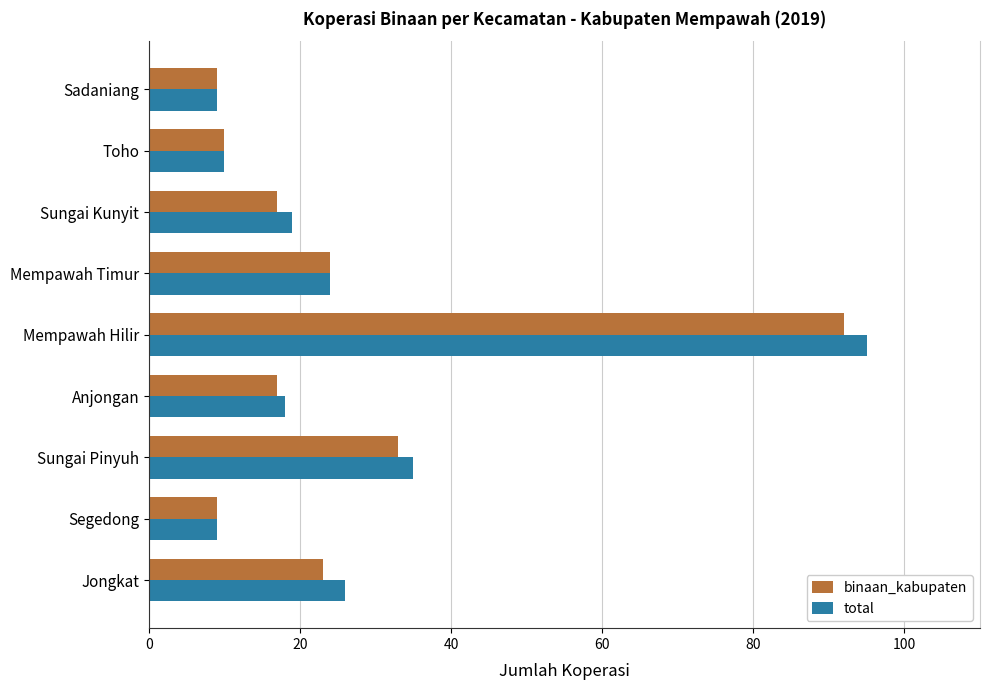

What is the spread (max minus min) of values at Mempawah Hilir?

3